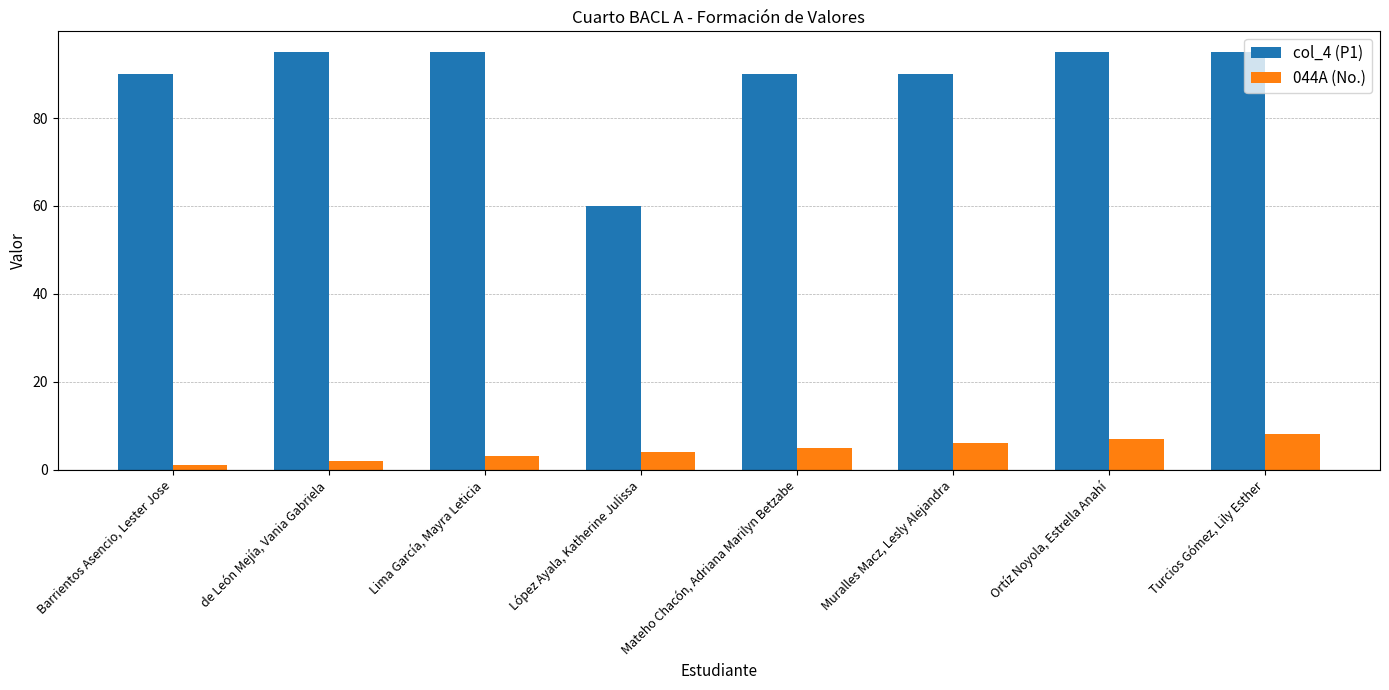

What is the difference between the maximum and second lowest values in the 044A (No.) series?

6